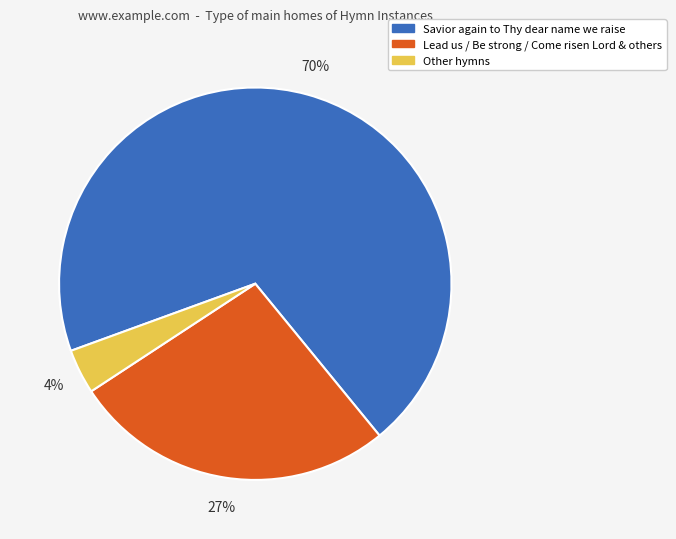

To the nearest percent, what is the average slice percentage?

33%